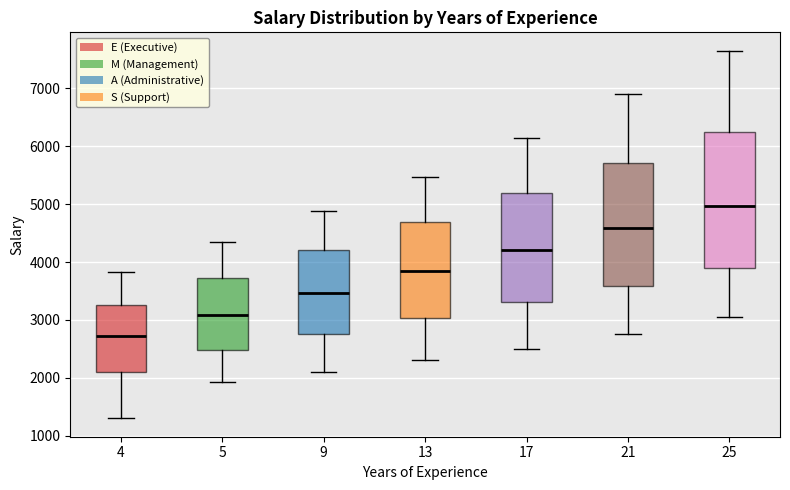

Which box's median line is the highest?

25